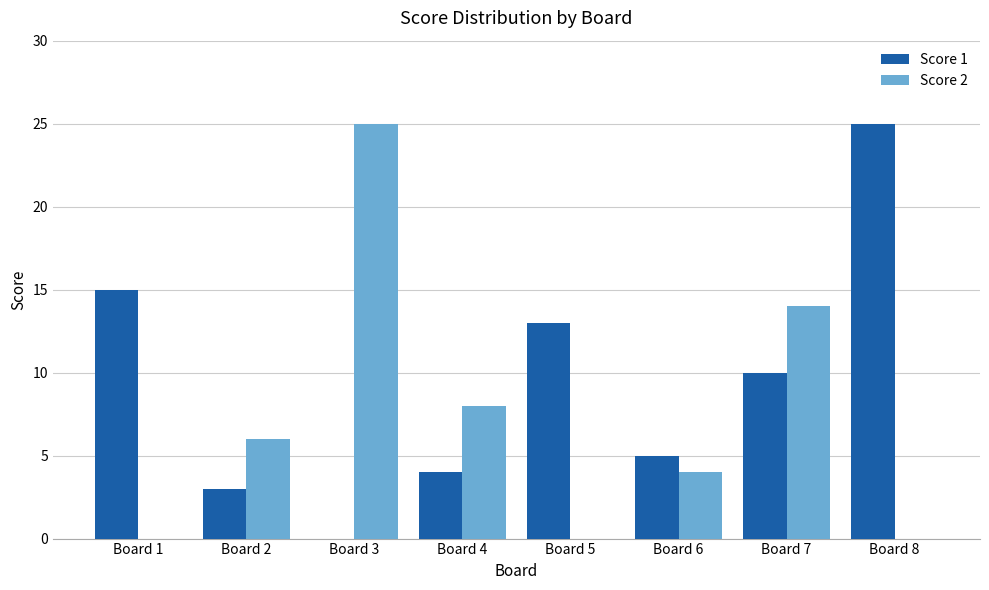

Is the value of Score 1 at Board 2 greater than the value of Score 2 at Board 4?

No